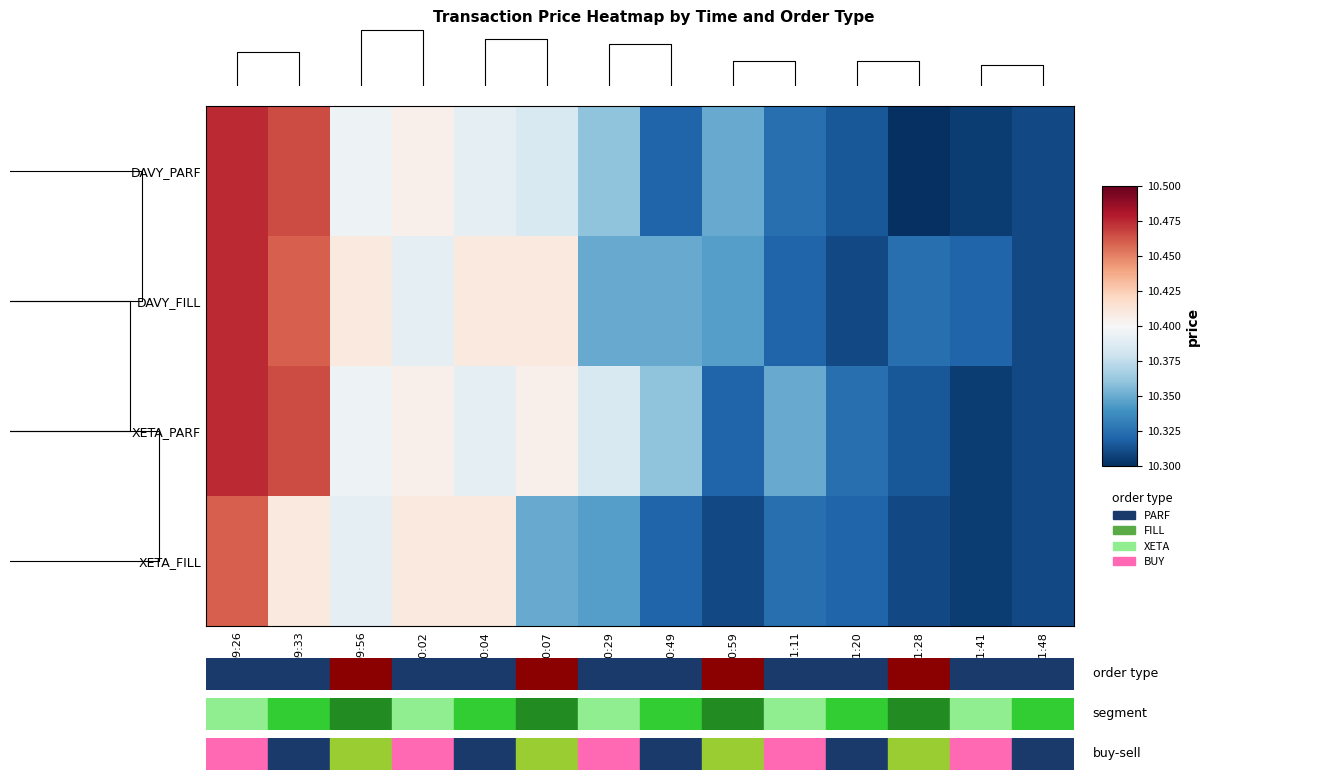

What is the lowest value of the DAVY_PARF series?

10.3